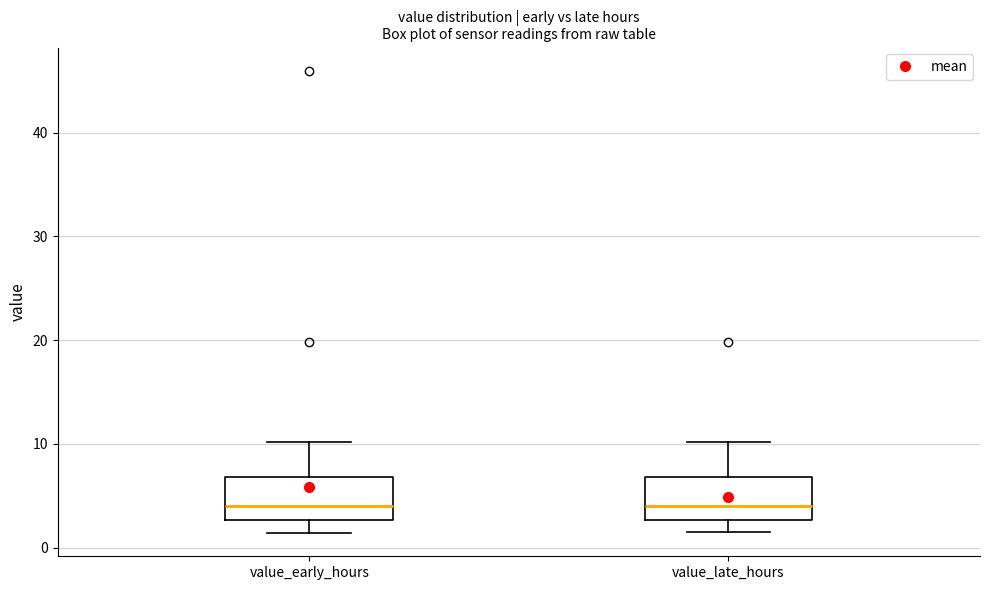

Reading left to right, transcribe this box plot: for each box, give where its median line is, the range the box spans, and where its two whiskers end, as read against the y-axis. The values are not printed on the chart, so give them approximately, as read against the axis.

value_early_hours: median 4, box 3 to 7, whiskers 1 to 10
value_late_hours: median 4, box 3 to 7, whiskers 1 to 10